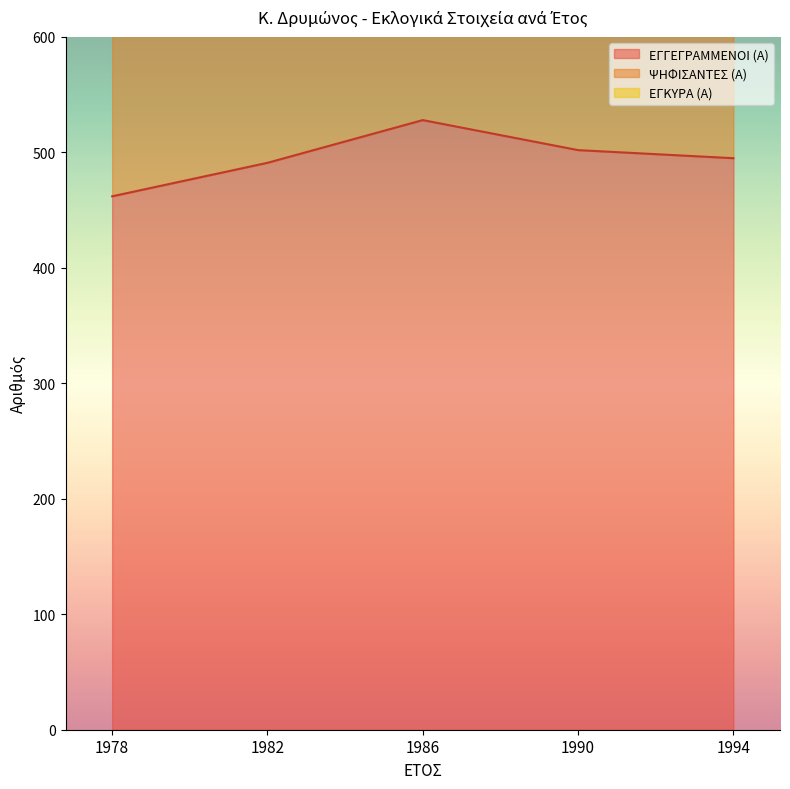

Which category has the highest value in the ΕΓΓΕΓΡΑΜΜΕΝΟΙ (Α) series?

1986